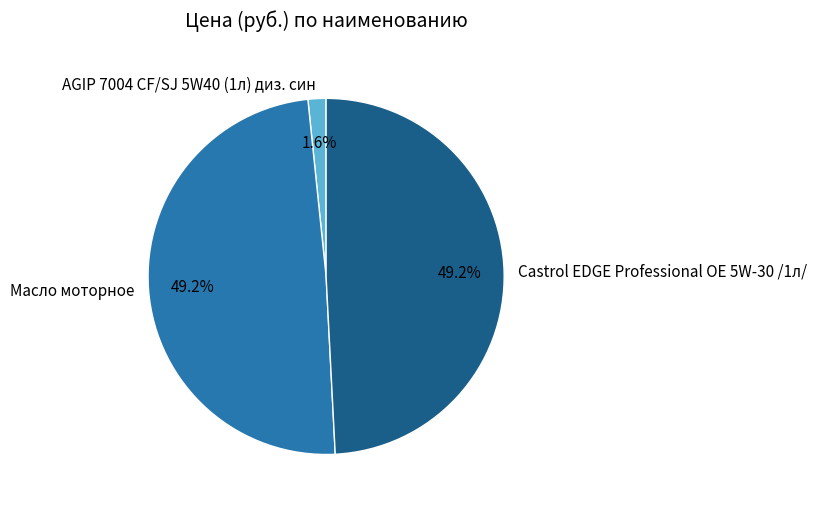

The AGIP 7004 CF/SJ 5W40 (1л) диз. син slice represents 2% of the pie. True or false?

True